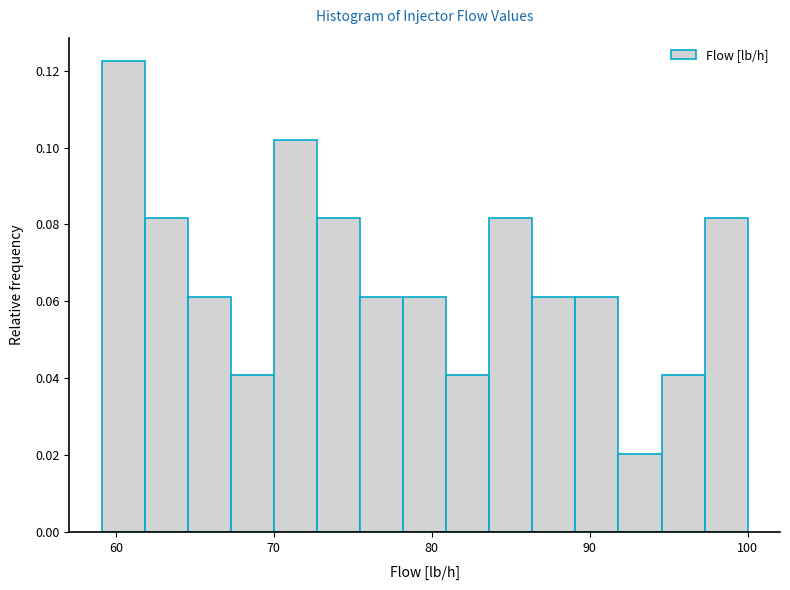

Around what value on the x-axis is the tallest bar? Give the approximate position of its centre, as read against the axis.

60